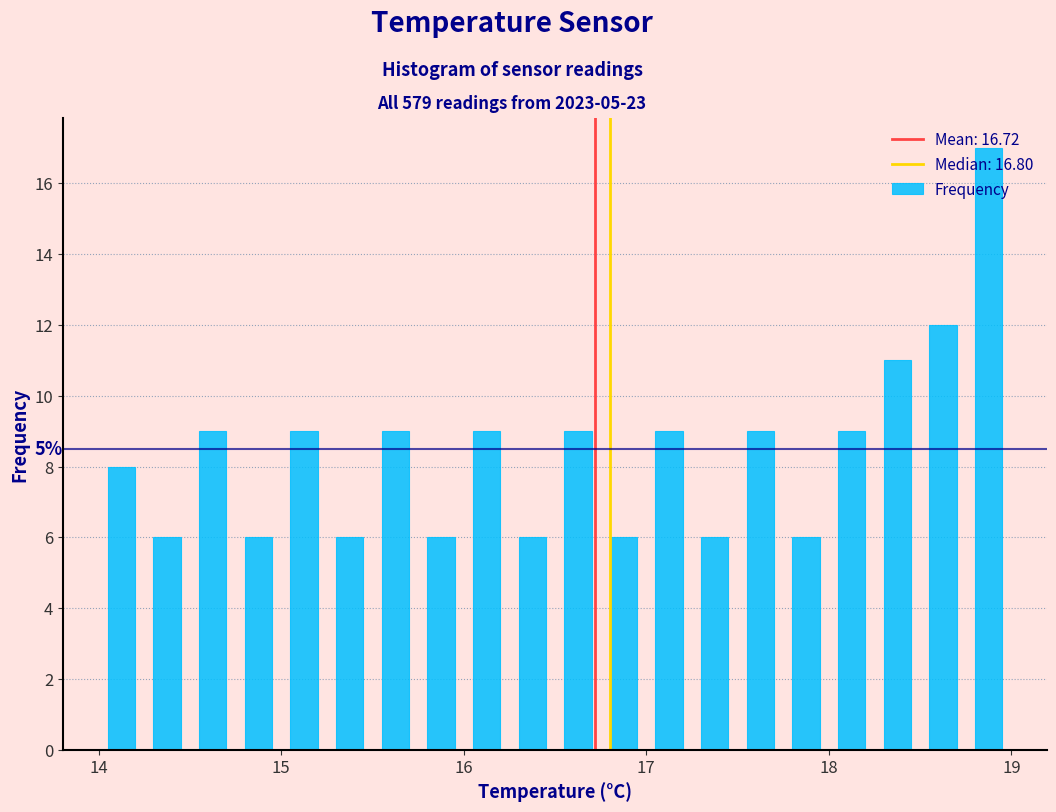

Read against the x-axis, roughly where is the centre of the tallest bar?

18.9